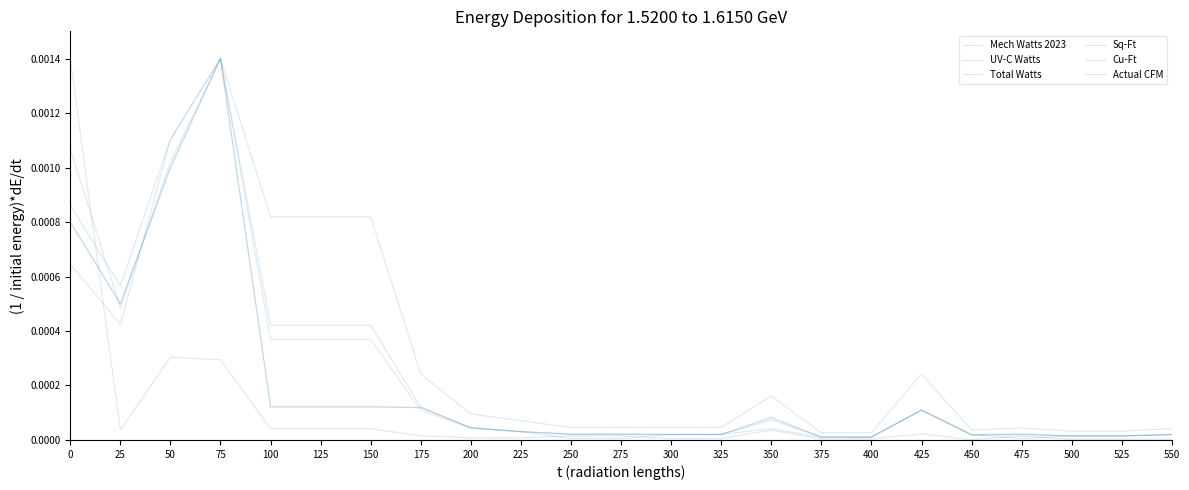

Is it true that Mech Watts 2023 equals 0.0 at 400?

False